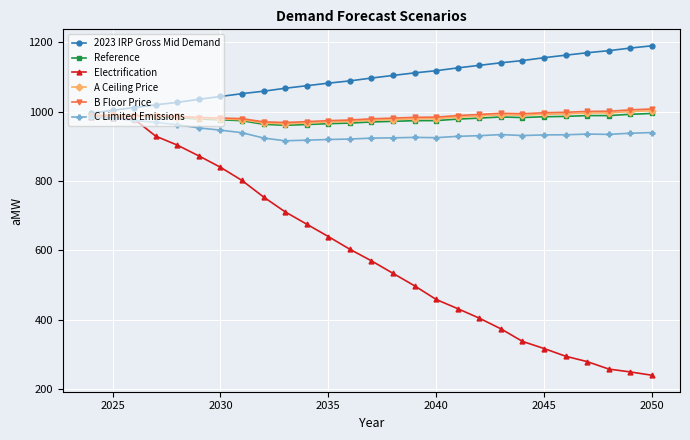

What is the difference between the maximum and minimum values in the 2023 IRP Gross Mid Demand series?

194.4